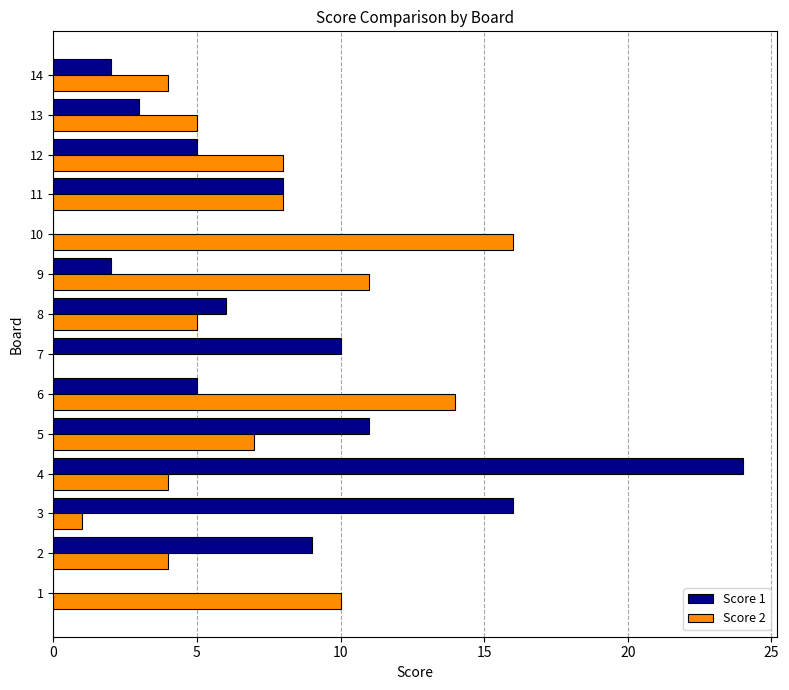

Is the value of Score 2 at 7 greater than the value of Score 1 at 2?

No